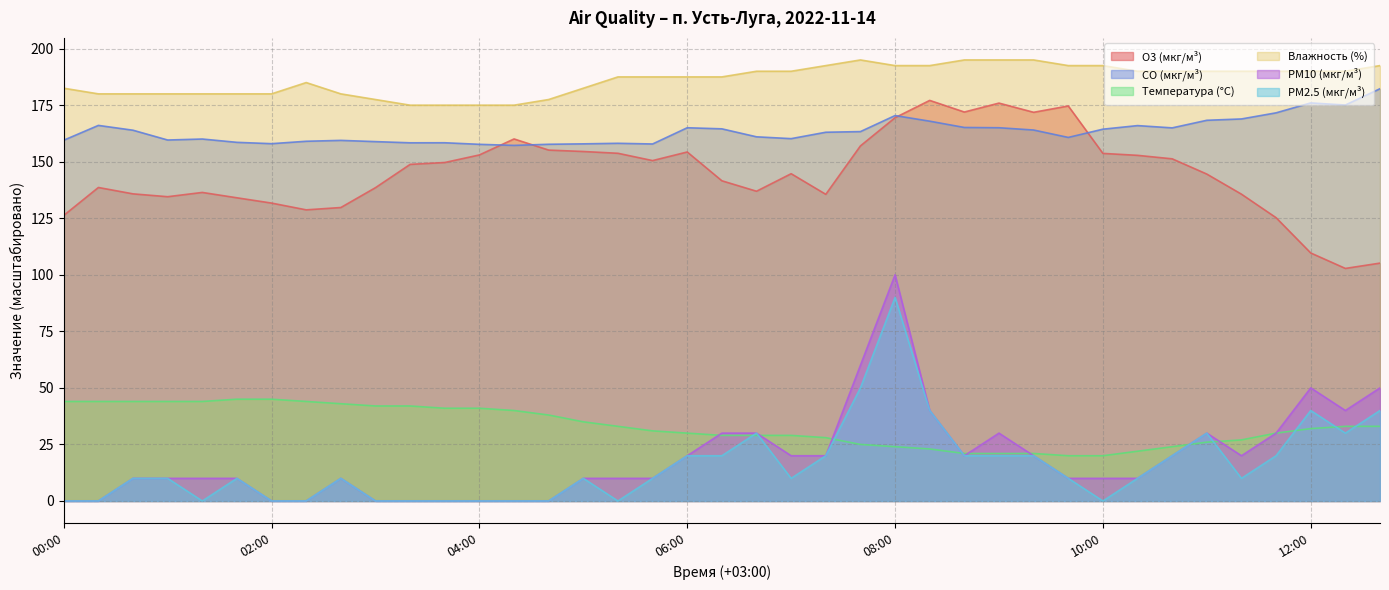

True or false: PM10 (мкг/м³) has more than 2 interior local peaks.

True